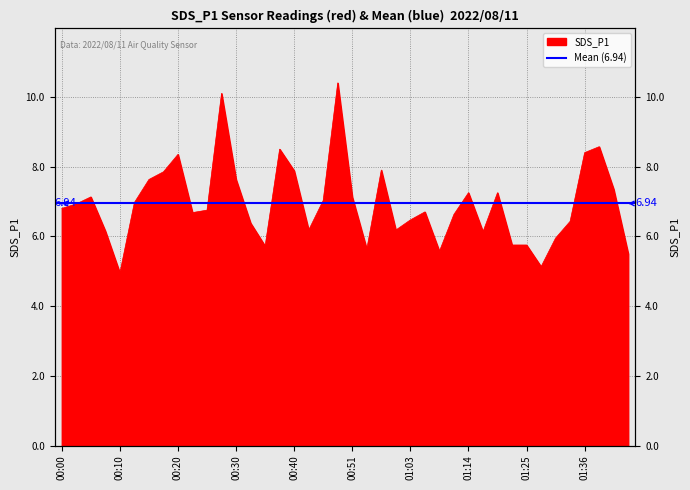

How many lines are shown in the chart?

1